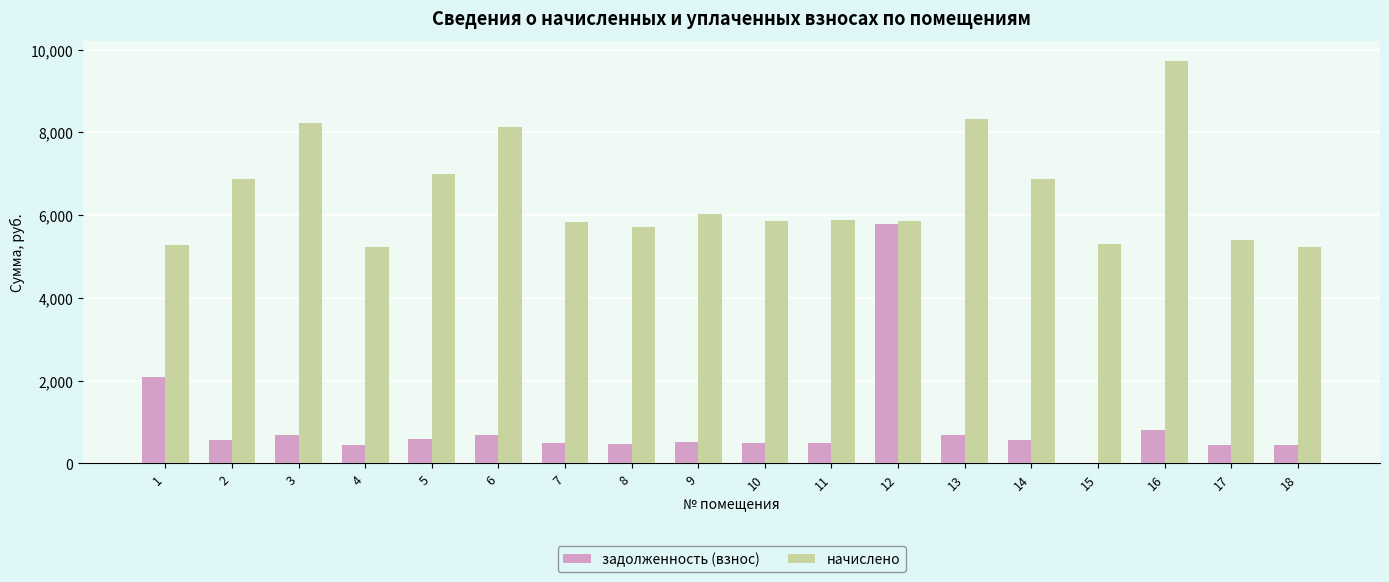

What is the total value across all series at 4?

5662.7